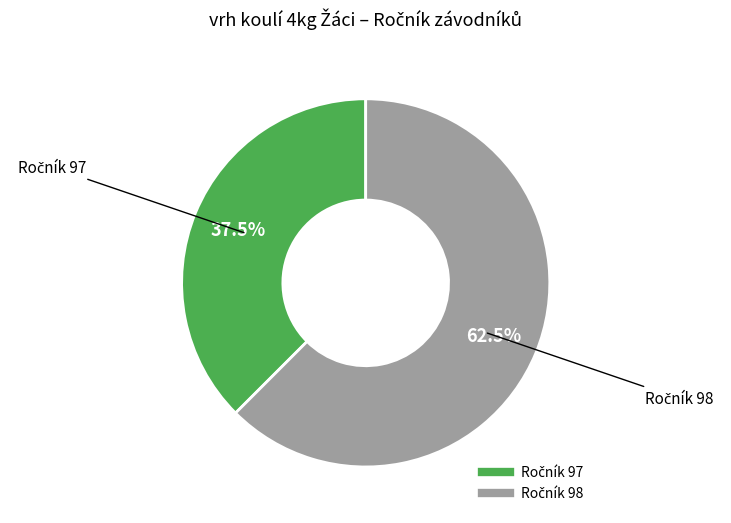

How many segments does this pie chart have?

2